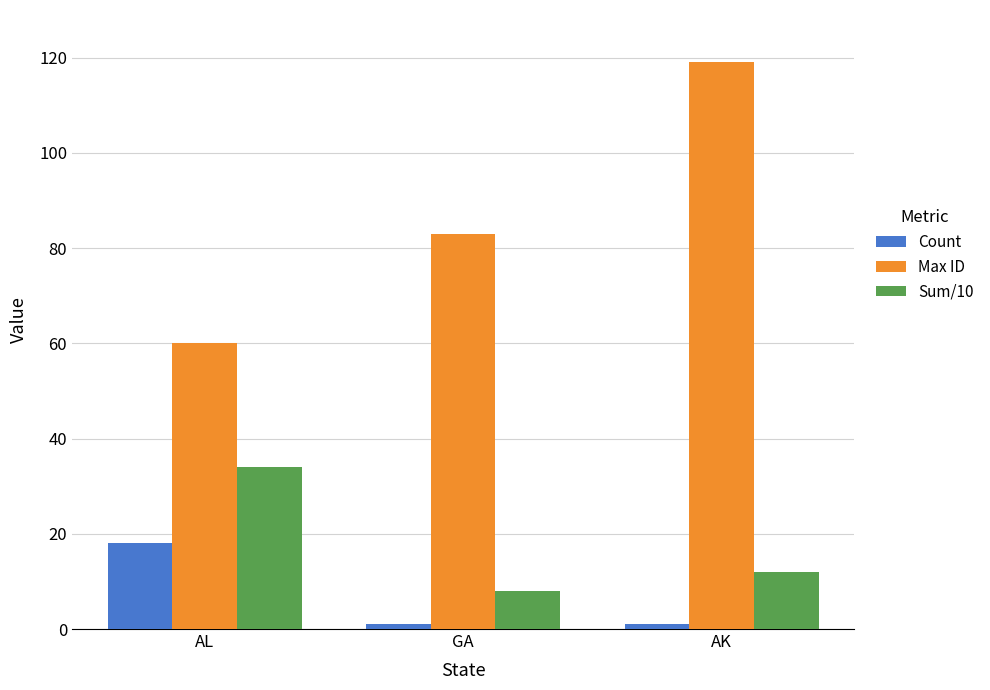

Are the bars horizontal?

No